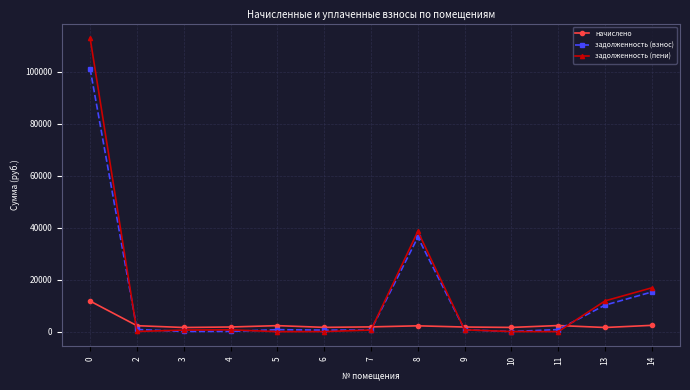

Is it true that задолженность (взнос) equals 786.1 at 5?

True